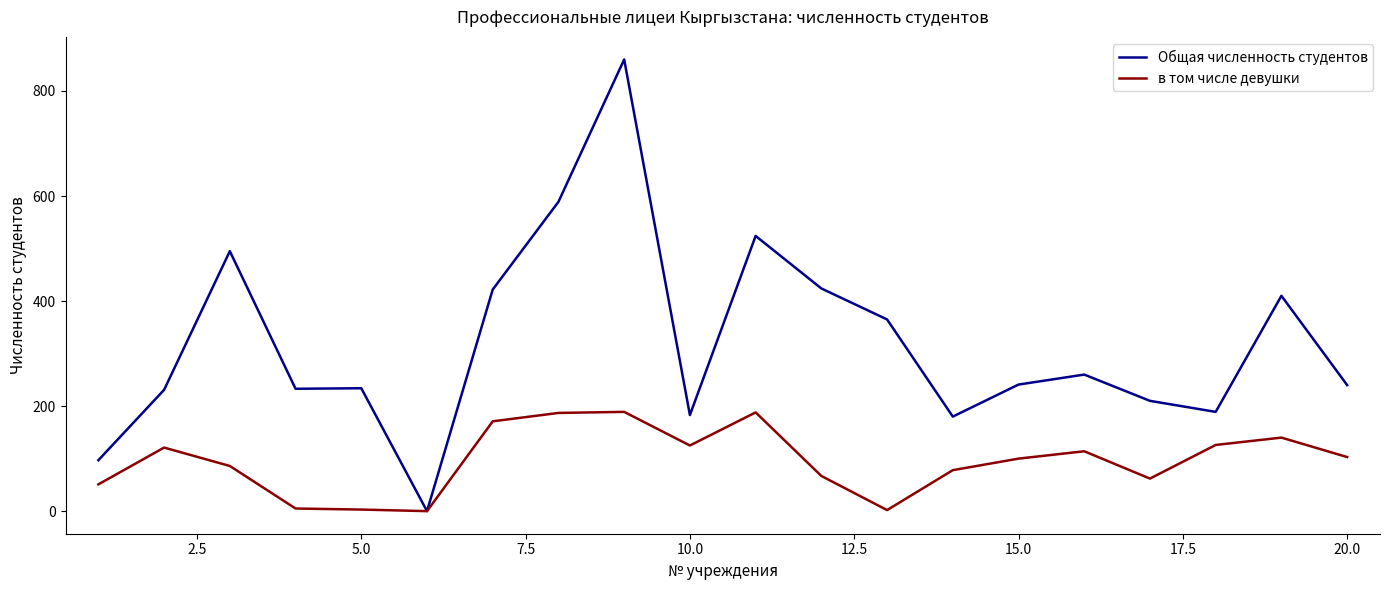

Rank the series by their maximum value, from highest to lowest.

Общая численность студентов, в том числе девушки